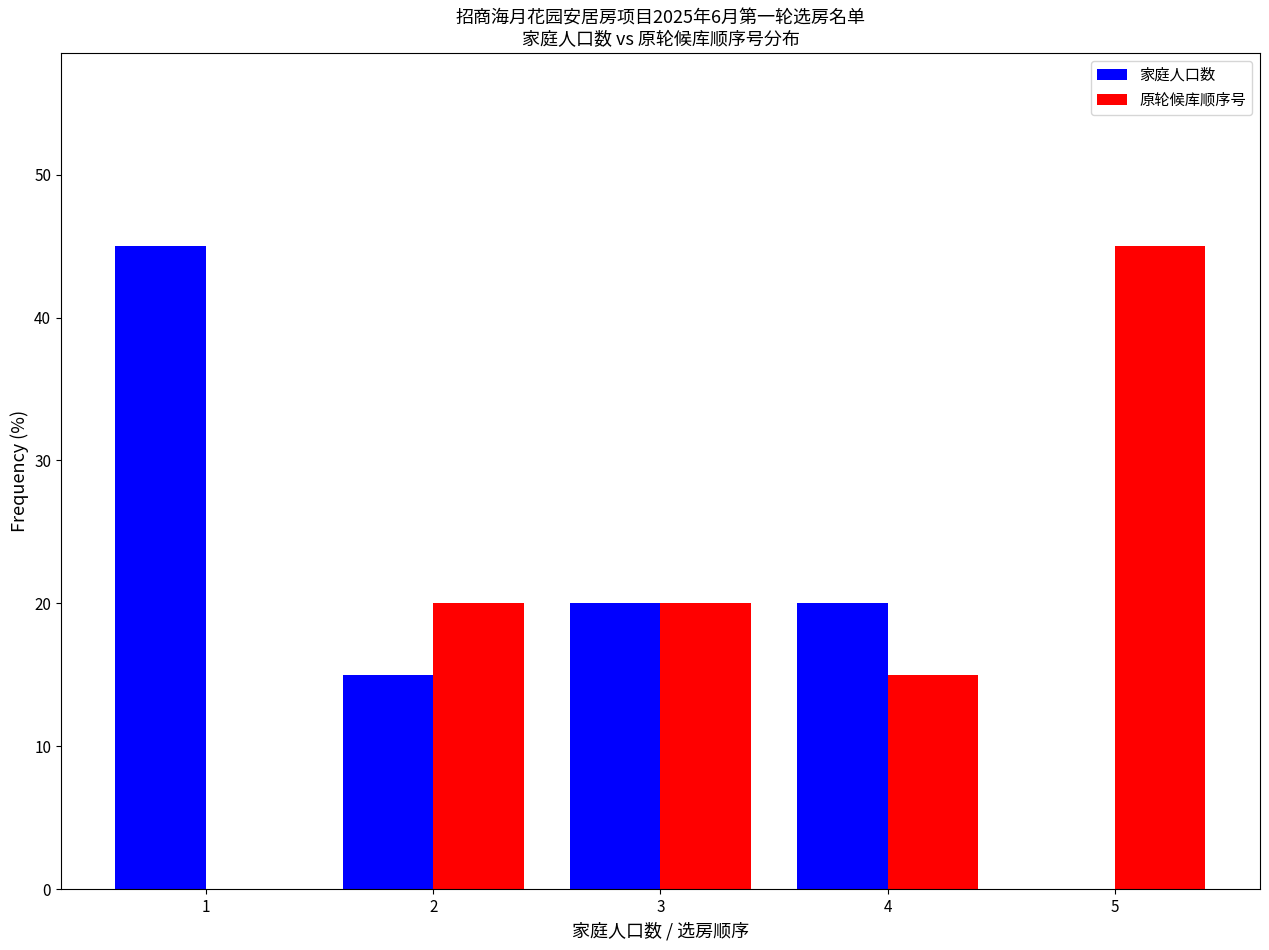

Reading left to right, transcribe this chart: for each range on the x-axis, give the height of each series' bar. The values are not printed on the chart, so give them approximately, as read against the axis.

0.5 to 1.5: 家庭人口数=45	原轮候库顺序号=0
1.5 to 2.5: 家庭人口数=15	原轮候库顺序号=20
2.5 to 3.5: 家庭人口数=20	原轮候库顺序号=20
3.5 to 4.5: 家庭人口数=20	原轮候库顺序号=15
4.5 to 5.5: 家庭人口数=0	原轮候库顺序号=45